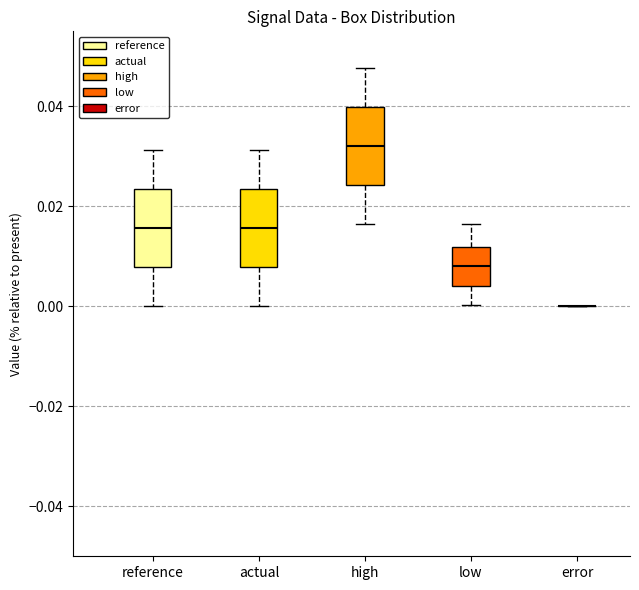

Reading left to right, read every box against the y-axis: the position of its median line, the range the box covers, and the ends of its whiskers. The values are not printed on the chart, so give them approximately, as read against the axis.

reference: median 0.016, box 0.008 to 0.024, whiskers 0.000 to 0.032
actual: median 0.016, box 0.008 to 0.024, whiskers 0.000 to 0.032
high: median 0.032, box 0.024 to 0.040, whiskers 0.016 to 0.048
low: median 0.008, box 0.004 to 0.012, whiskers 0.000 to 0.016
error: box collapsed to a line at 0.000, whiskers 0.000 to 0.000